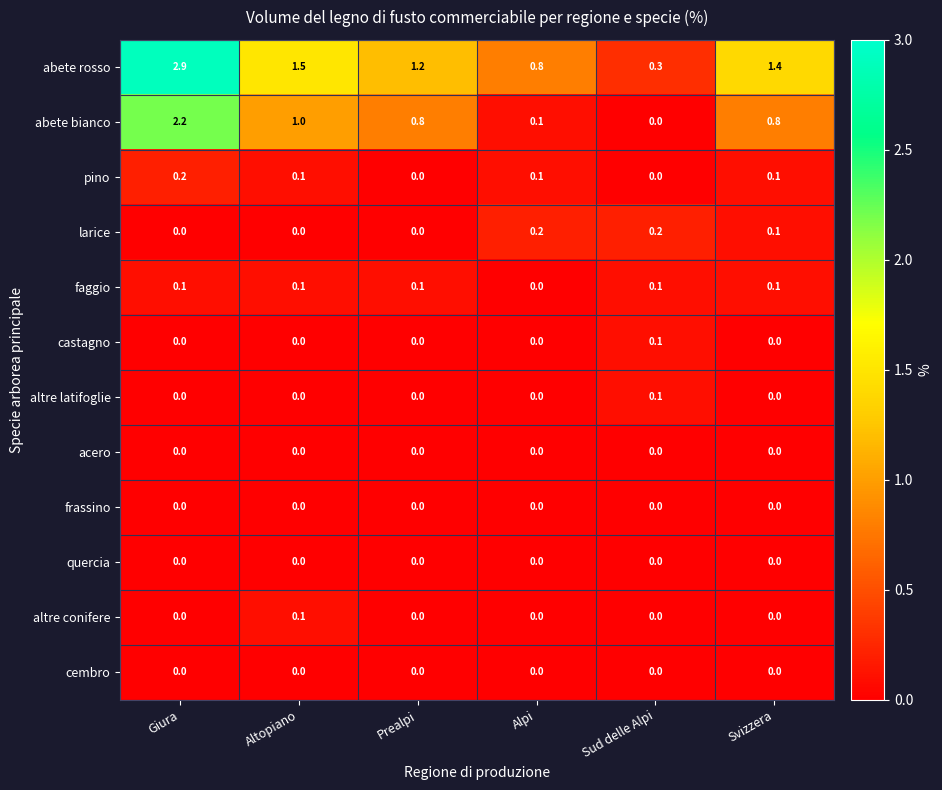

Is it true that frassino equals 0.0 at Prealpi?

True